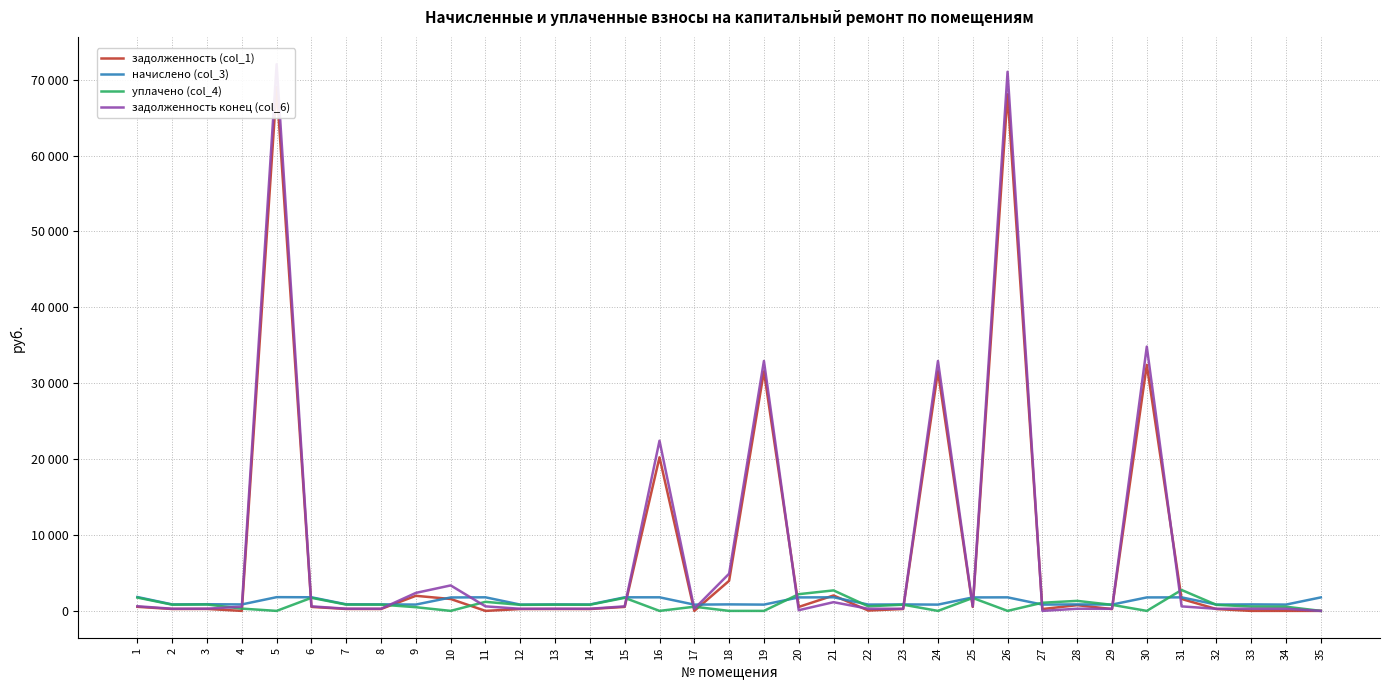

Which category has the highest value in the уплачено (col_4) series?

31